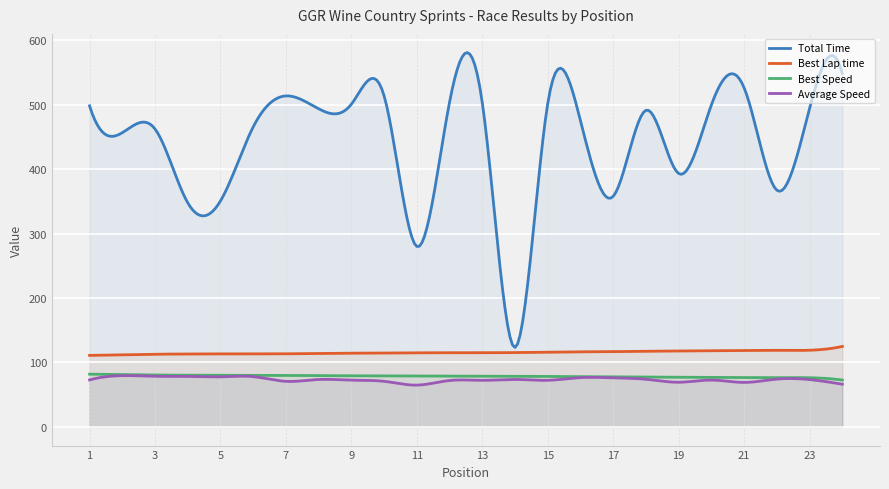

At which category is the sum across all series the highest?

24